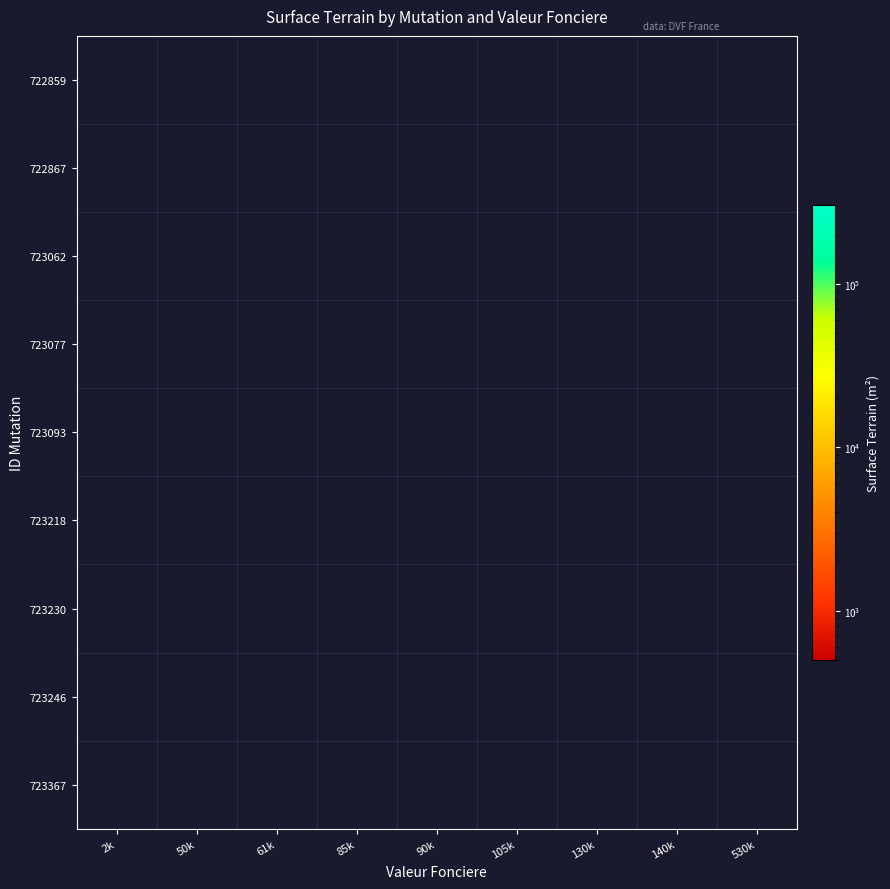

How many distinct data groups are displayed?

9